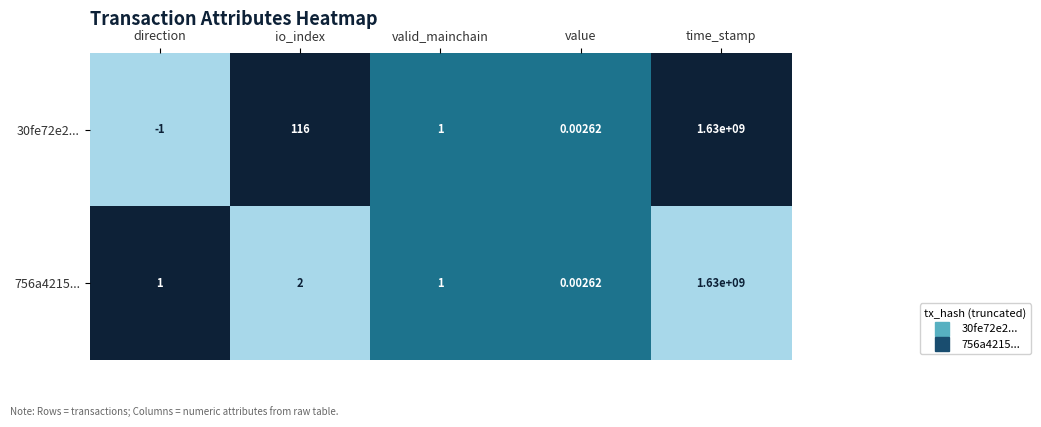

Where does the 30fe72e2... series first go above 1?

io_index